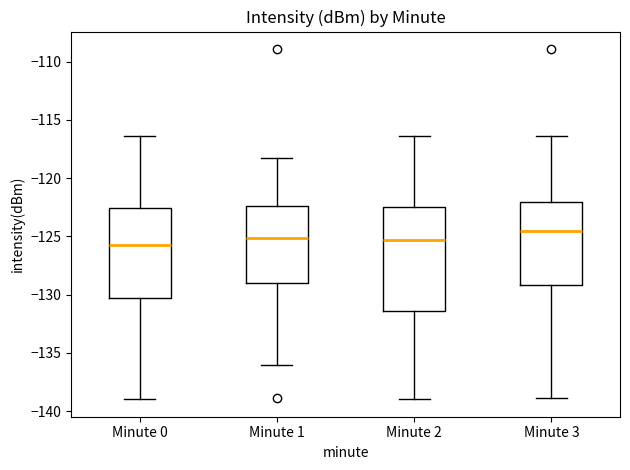

Which box is the tallest, from its lower edge to its upper edge?

Minute 2